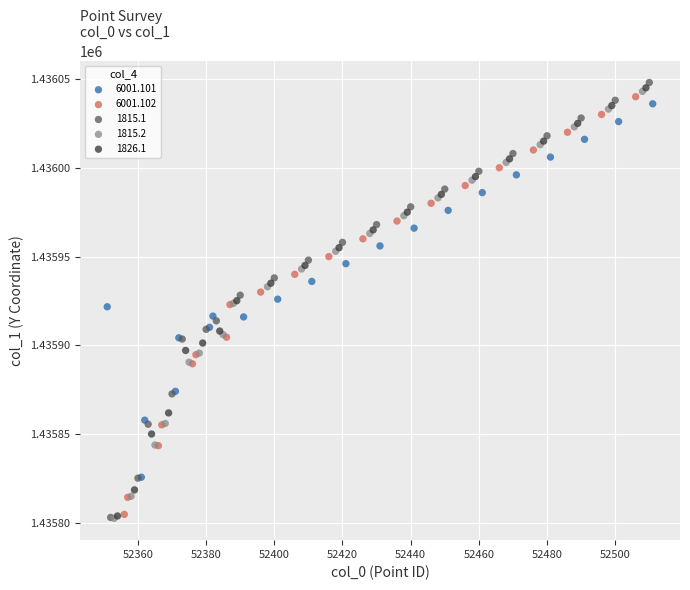

Which series has the widest spread of Y values?

1815.1